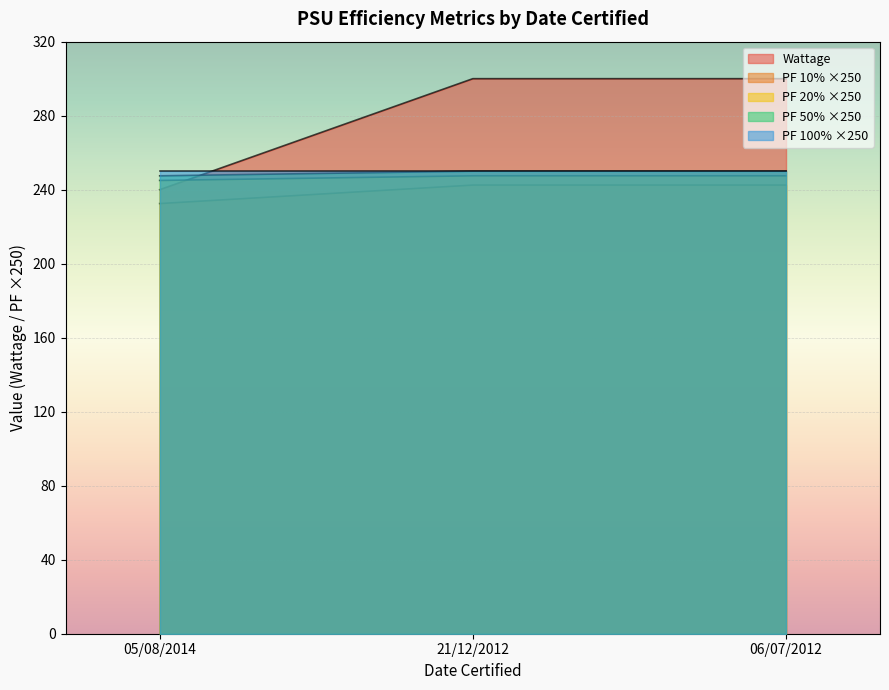

How many PF 50% values are between 247 and 250?

3